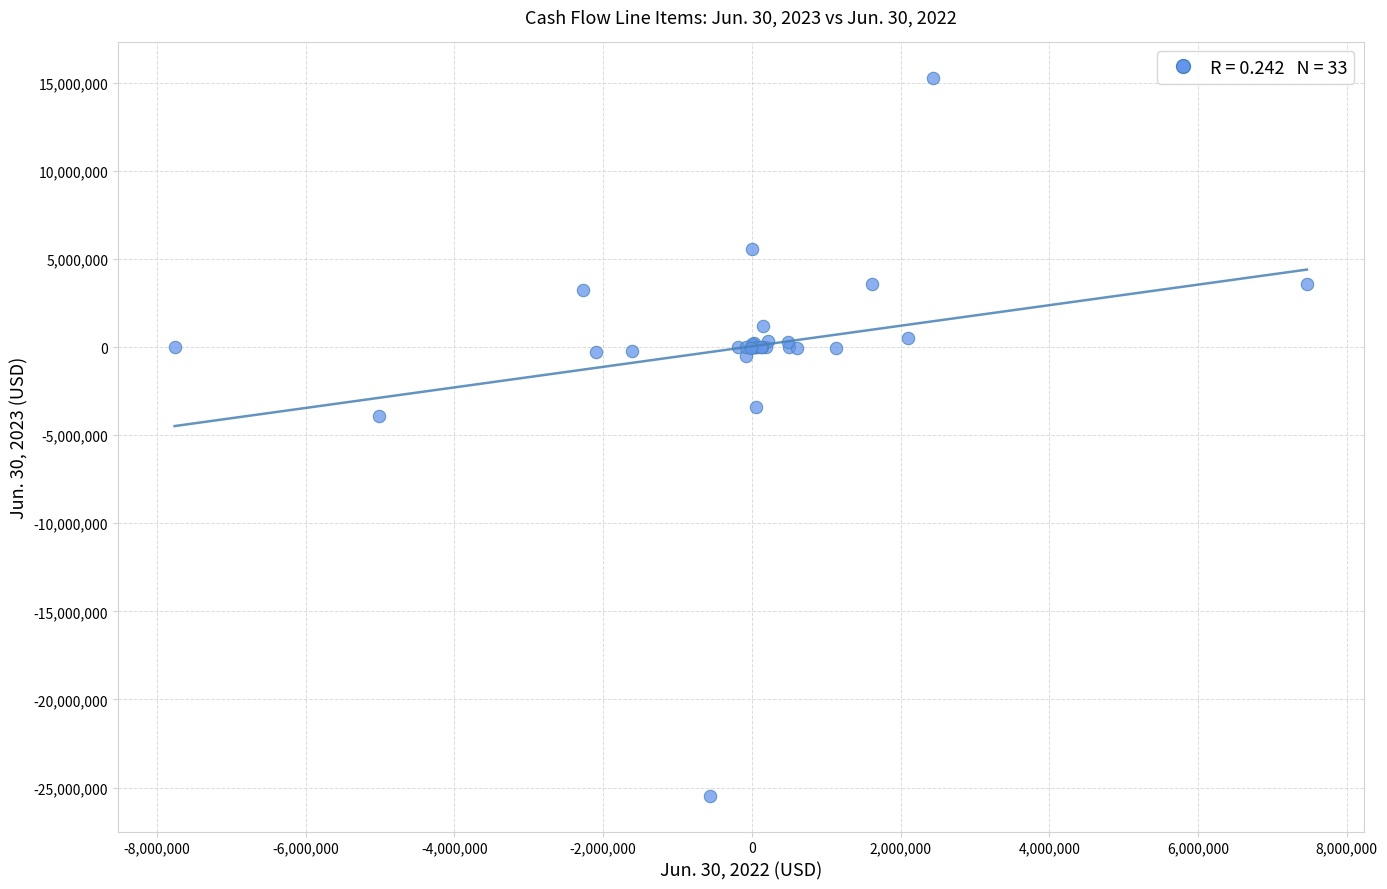

What Y value in the scatter plot is closest to -5106233?

-3911752